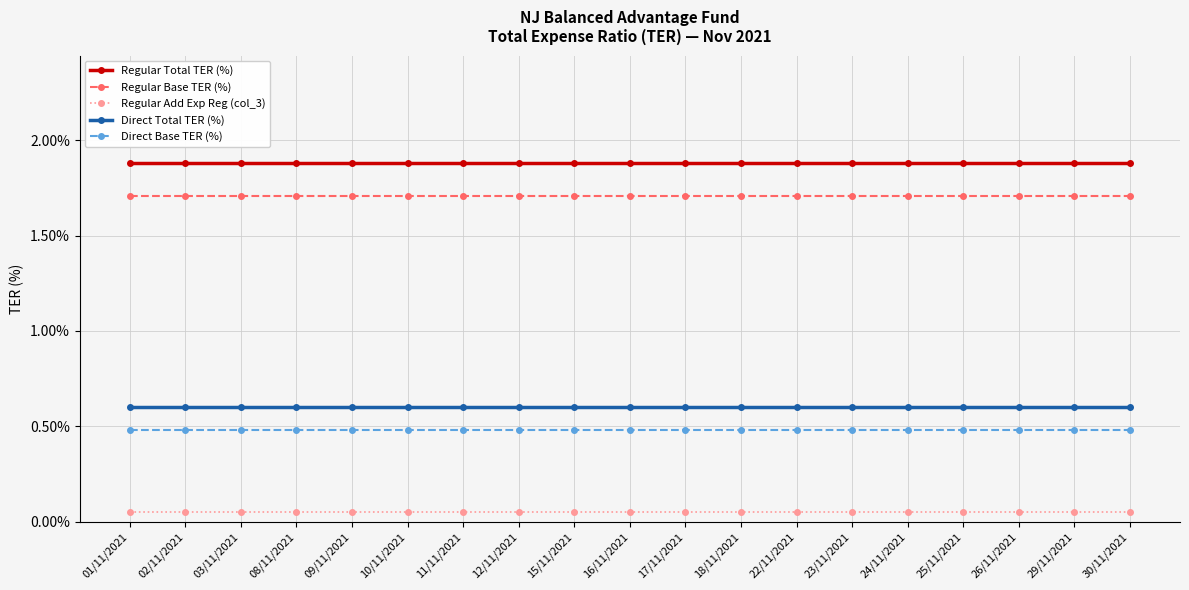

True or false: Regular Total TER (%) has a value of 0.0 at 08/11/2021.

True